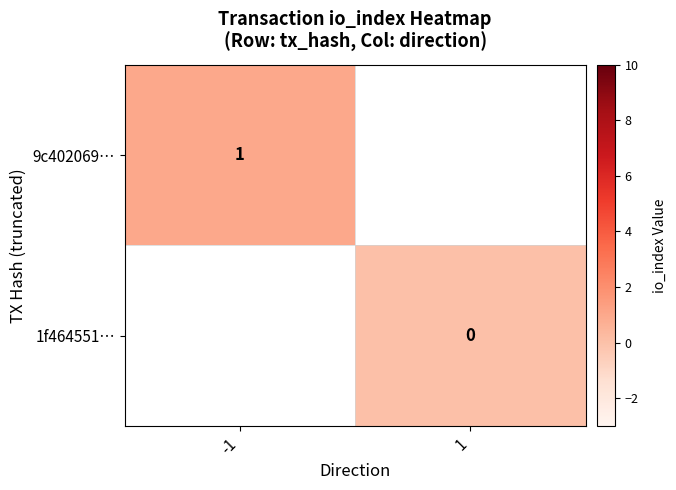

Is it true that 9c402069… equals 1 at -1?

True